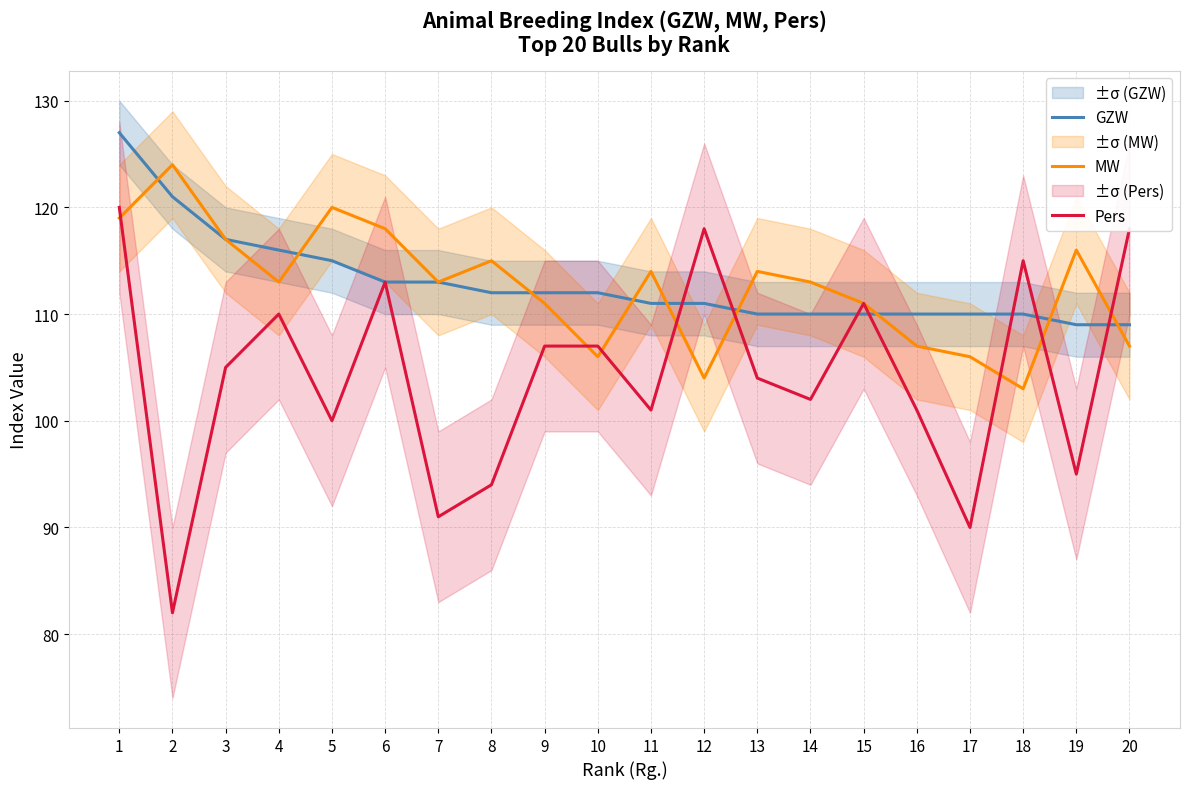

Where does the MW series first go above 113?

1